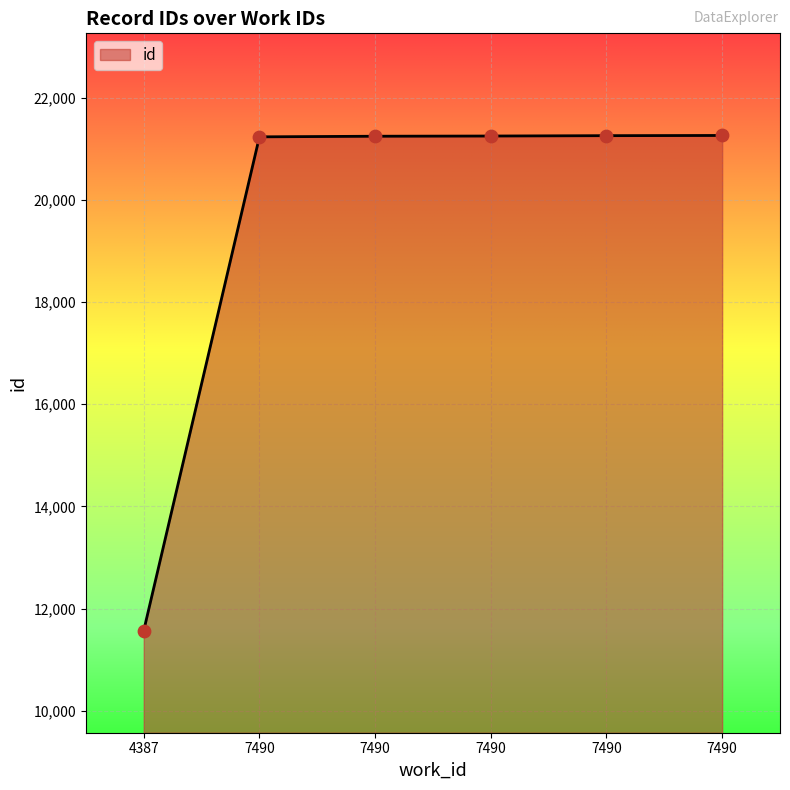

Which has a higher value, 7490 or 4387?

7490